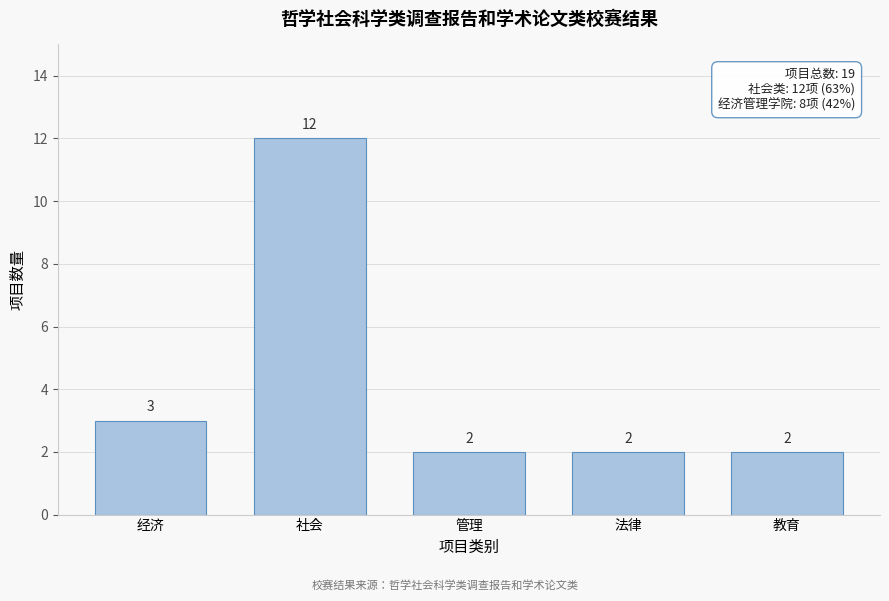

Reading left to right, transcribe all the data shown in this chart.

3	12	2	2	2